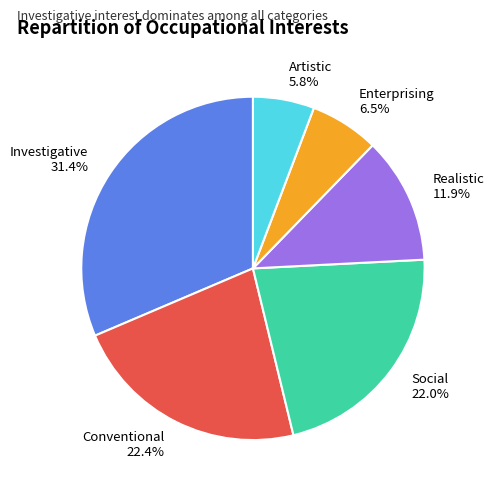

The Social slice represents 16% of the pie. True or false?

False